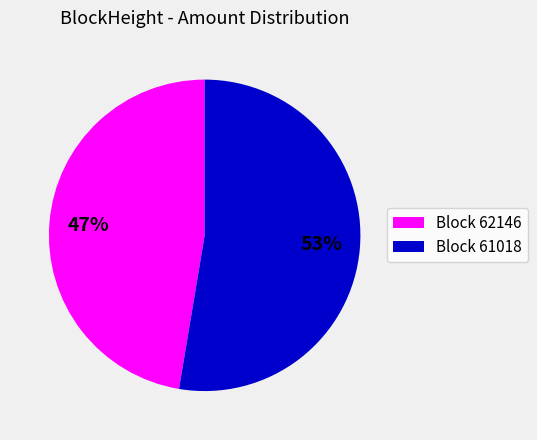

To the nearest percent, what is the average slice percentage?

50%